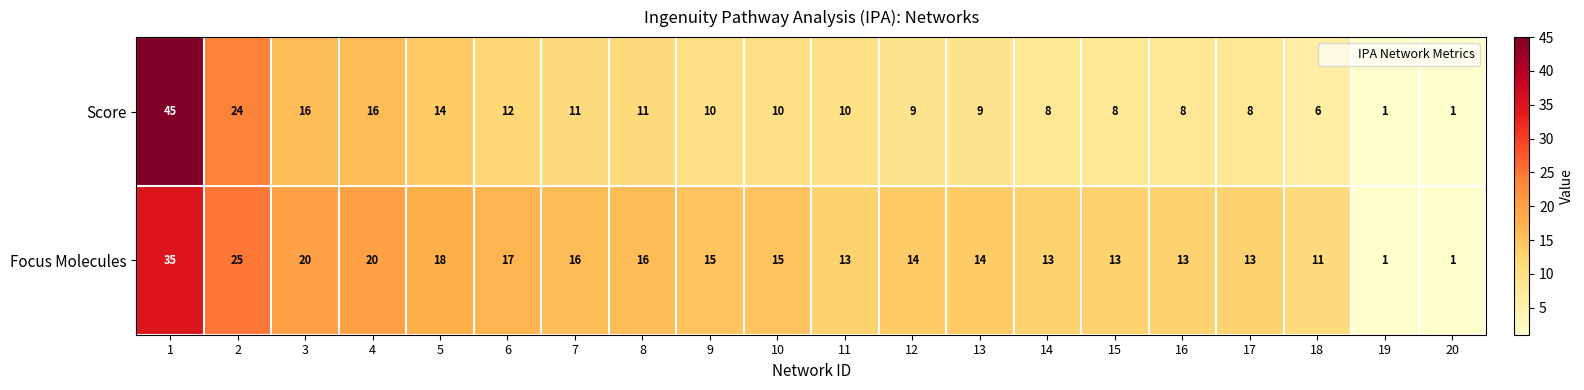

How many data points does each series have?

20